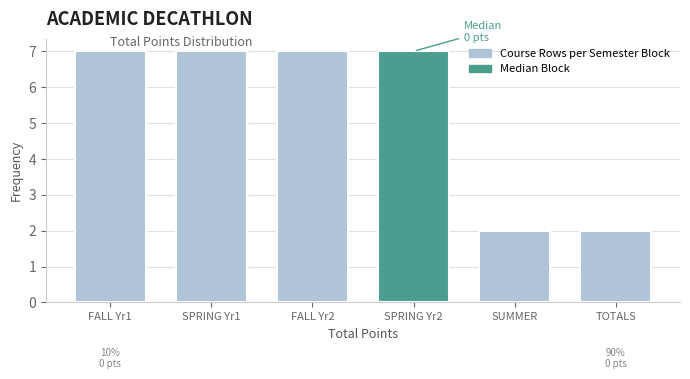

Reading right to left, extract all data points from this chart.

2	2	7	7	7	7